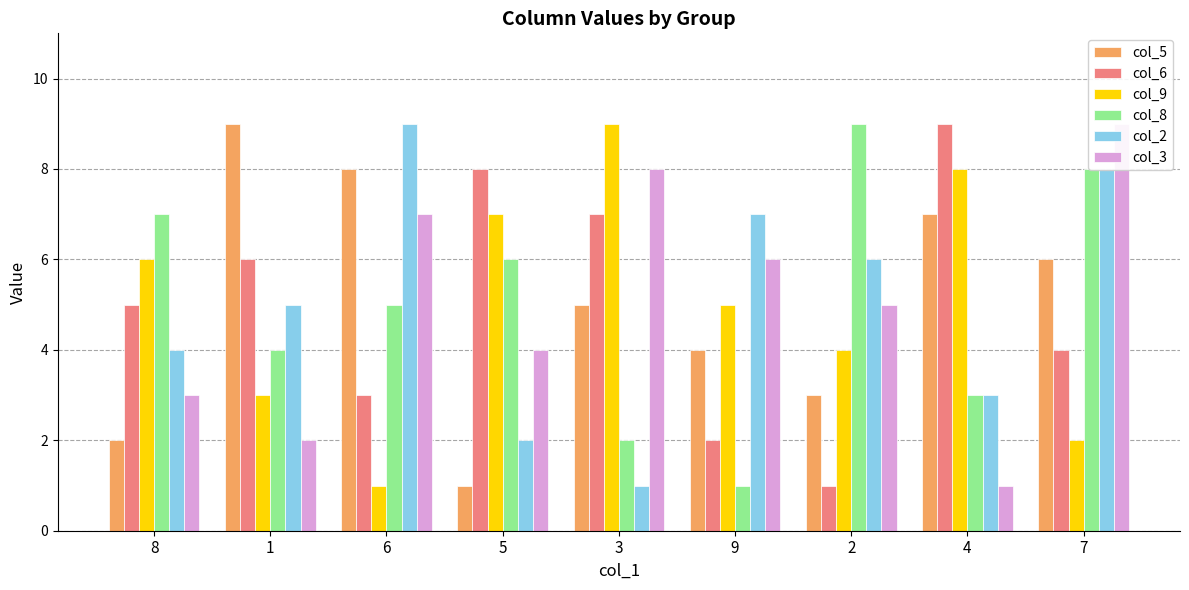

Between 8 and 5, which series saw the biggest shift?

col_6